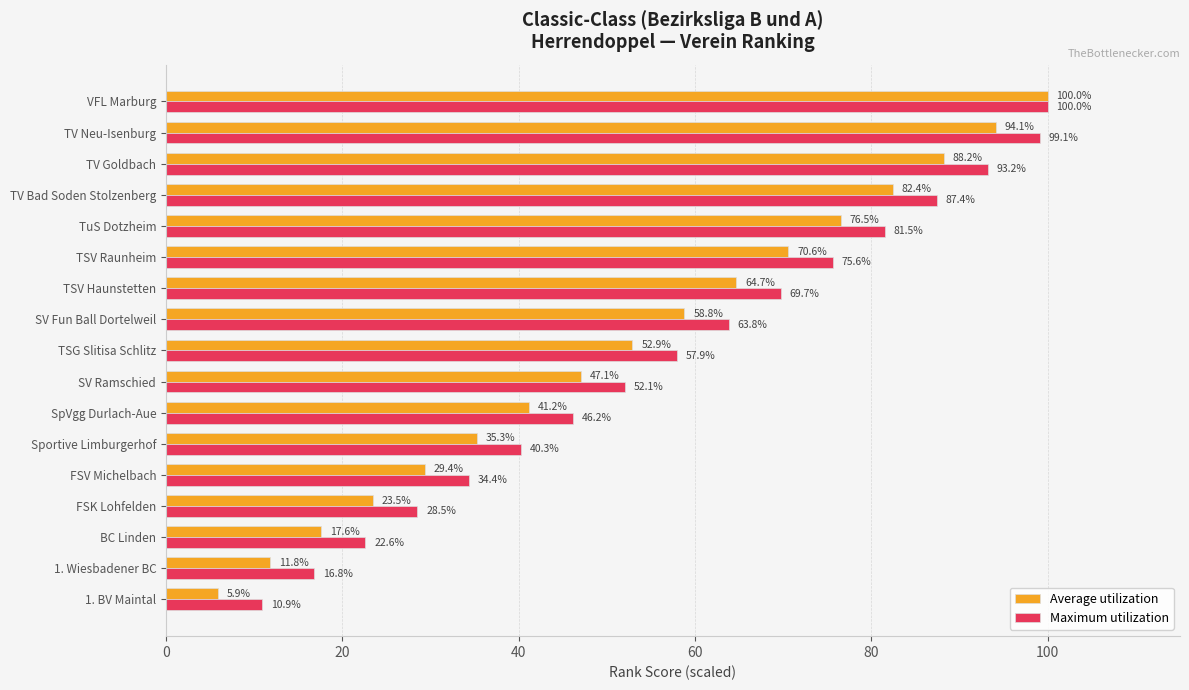

Which series has the widest spread of values?

Average utilization